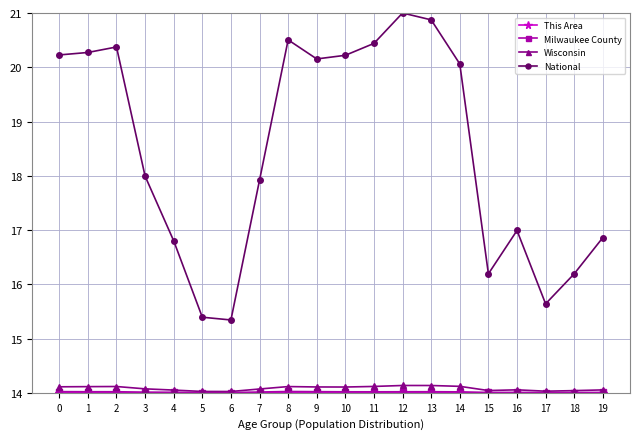

Which series has the largest total across all categories?

National